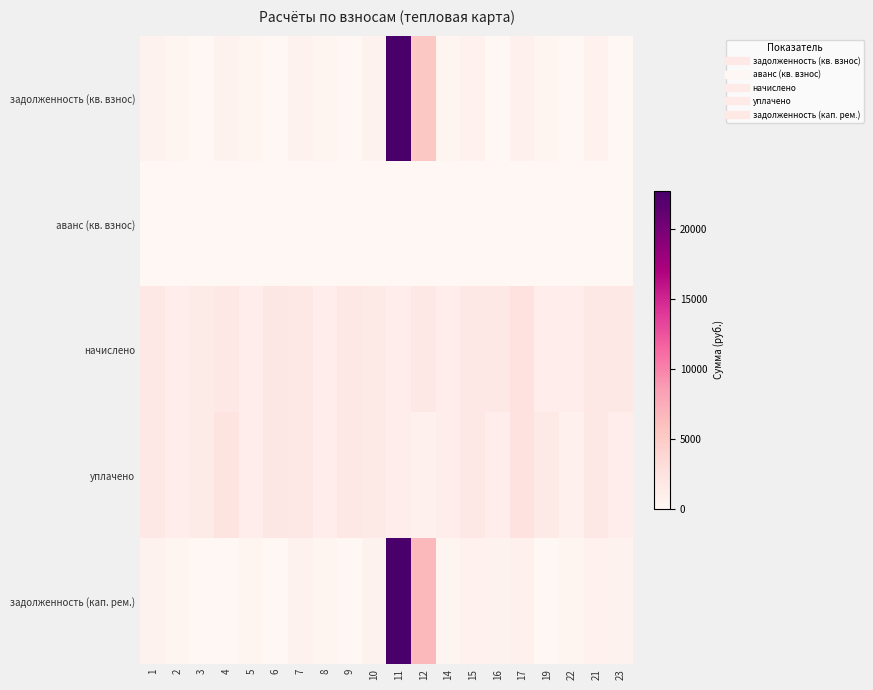

Reading left to right, list all the values displayed in this chart.

задолженность (кв. взнос): 1=597.3	2=410.5	3=0.0	4=593.6	5=404.3	6=0.0	7=598.5	8=406.8	9=0.0	10=586.2	11=22710.5	12=5368.8	14=388.4	15=678.7	16=0.0	17=849.2	19=398.2	22=0.0	21=656.3	23=0.0
аванс (кв. взнос): 1=0.0	2=0.0	3=0.0	4=0.0	5=0.0	6=0.0	7=0.0	8=0.0	9=0.0	10=0.0	11=0.0	12=0.0	14=0.0	15=0.0	16=0.0	17=0.0	19=0.0	22=-2.0	21=0.0	23=0.0
начислено: 1=1791.9	2=1231.5	3=1504.3	4=1780.8	5=1213.0	6=1887.8	7=1795.6	8=1220.4	9=1788.2	10=1758.7	11=1183.5	12=1850.9	14=1165.1	15=1858.3	16=1791.9	17=2547.7	19=1194.6	22=1172.5	21=1832.4	23=1854.6
уплачено: 1=1791.9	2=1231.5	3=1504.3	4=2381.5	5=1213.0	6=1887.8	7=1795.6	8=1220.4	9=1788.2	10=1758.7	11=1191.0	12=724.1	14=1165.1	15=1858.3	16=1194.6	17=2547.7	19=1592.8	22=777.6	21=1832.4	23=1236.4
задолженность (кап. рем.): 1=597.3	2=410.5	3=0.0	4=0.0	5=404.3	6=0.0	7=598.5	8=406.8	9=0.0	10=586.2	11=22703.1	12=6495.6	14=388.4	15=678.7	16=597.3	17=849.2	19=0.0	22=392.8	21=656.3	23=618.2